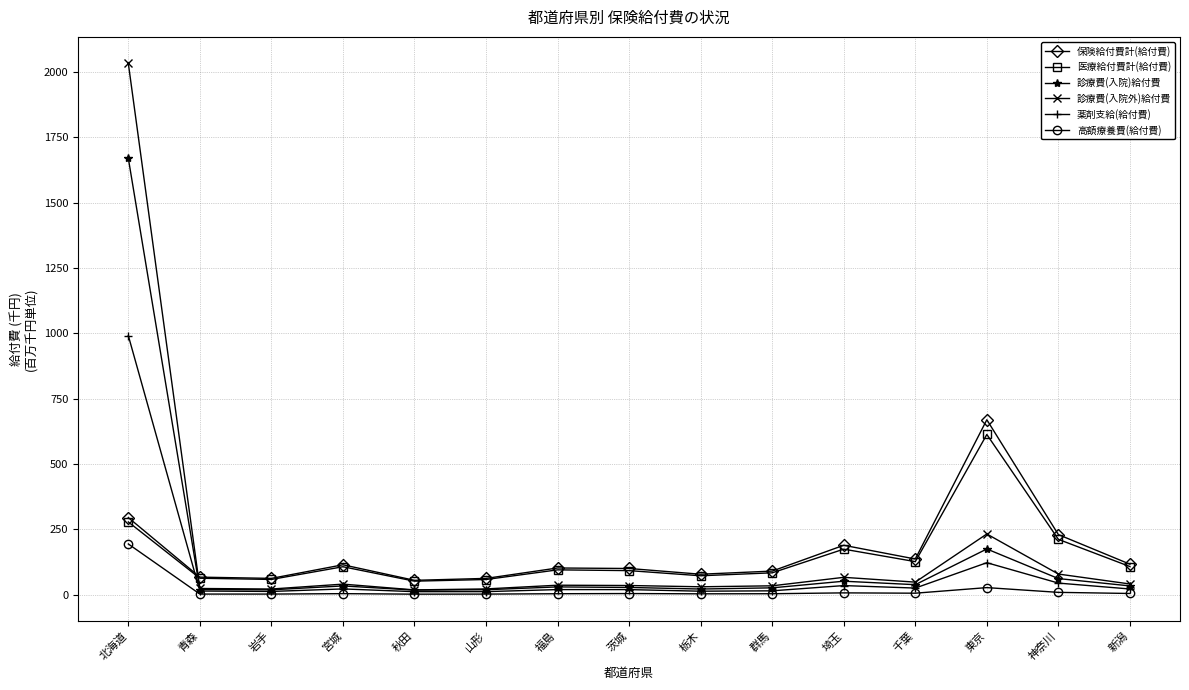

What is the maximum value for 診療費(入院外)給付費?

2032.5